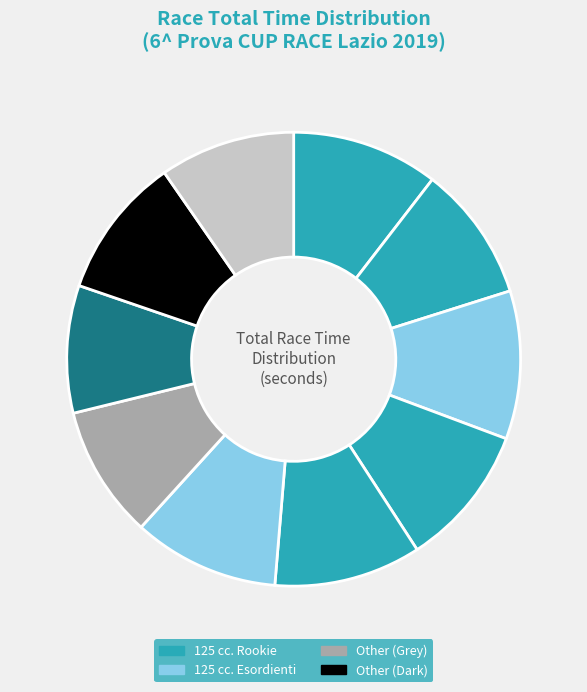

Is there a majority slice in this chart?

No